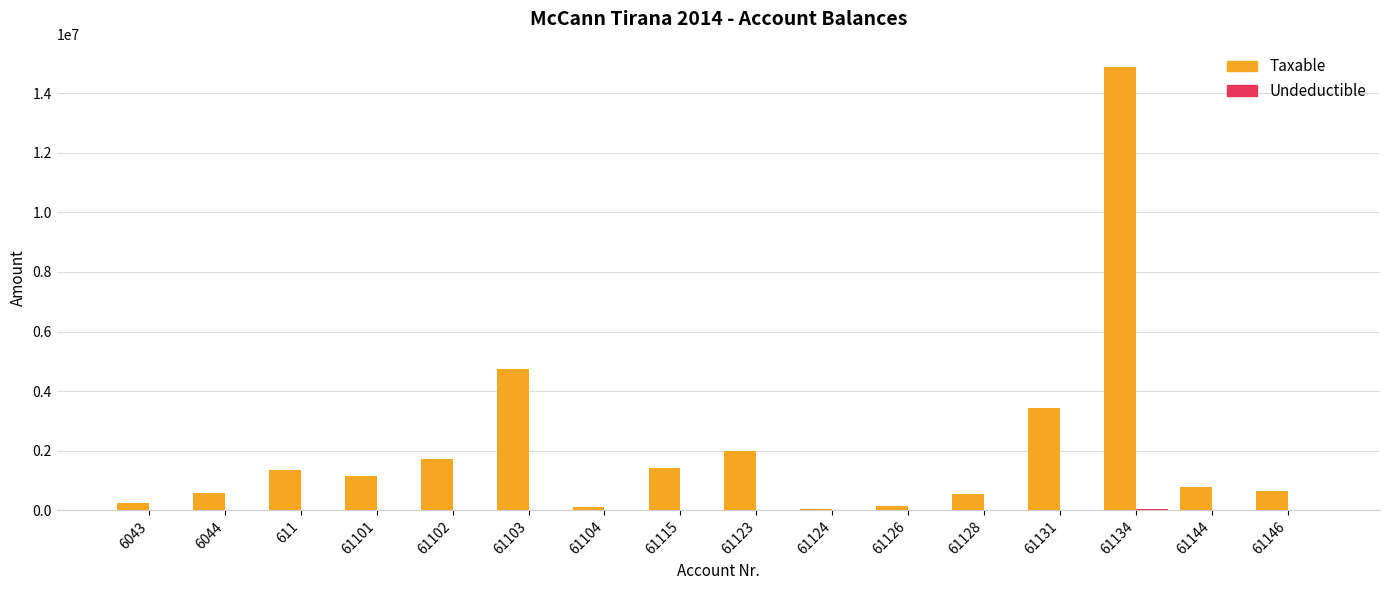

At which category is the sum across all series the highest?

61134